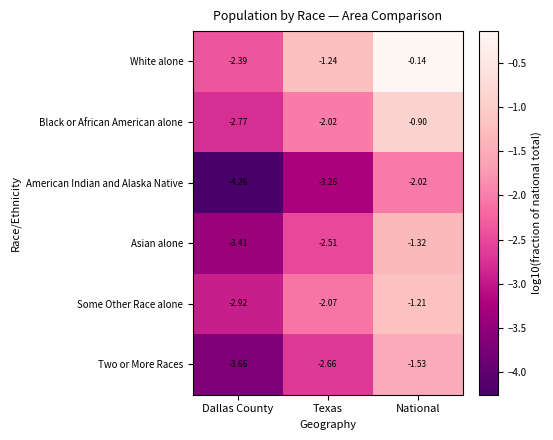

At which label does American Indian and Alaska Native reach its minimum?

Dallas County